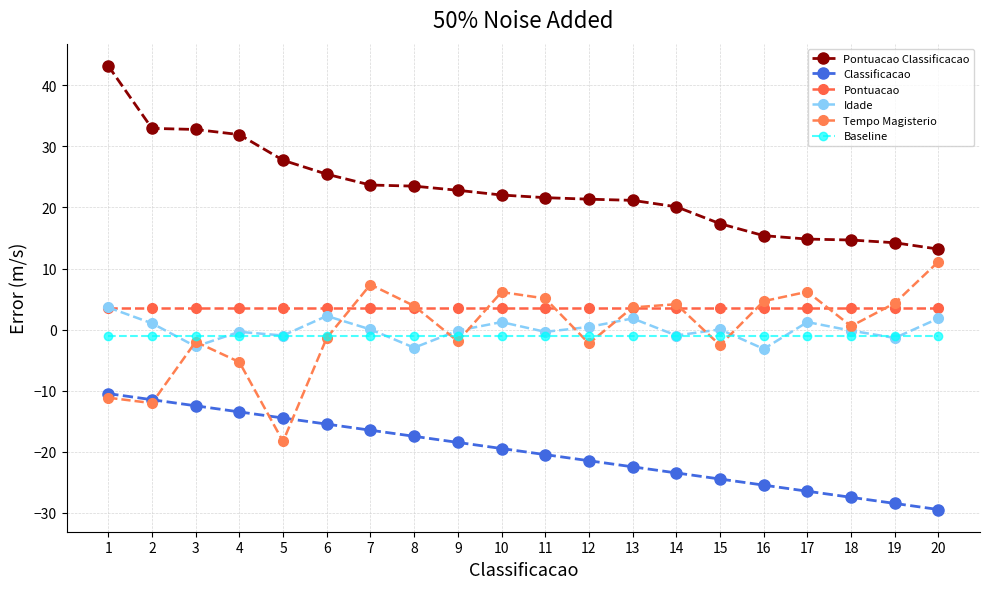

Which series has the largest total across all categories?

Pontuacao Classificacao